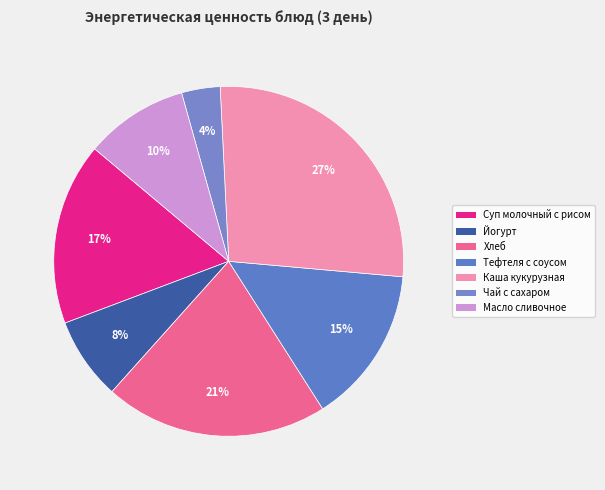

Between Чай с сахаром and Масло сливочное, which is larger?

Масло сливочное